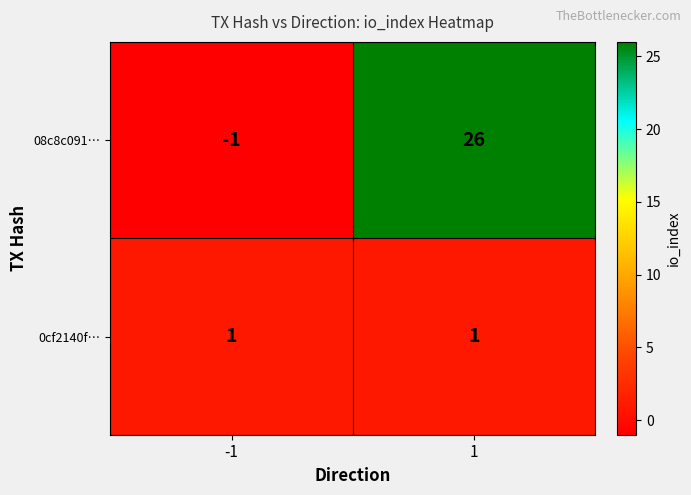

Which series changed the most between -1 and 1?

08c8c091…